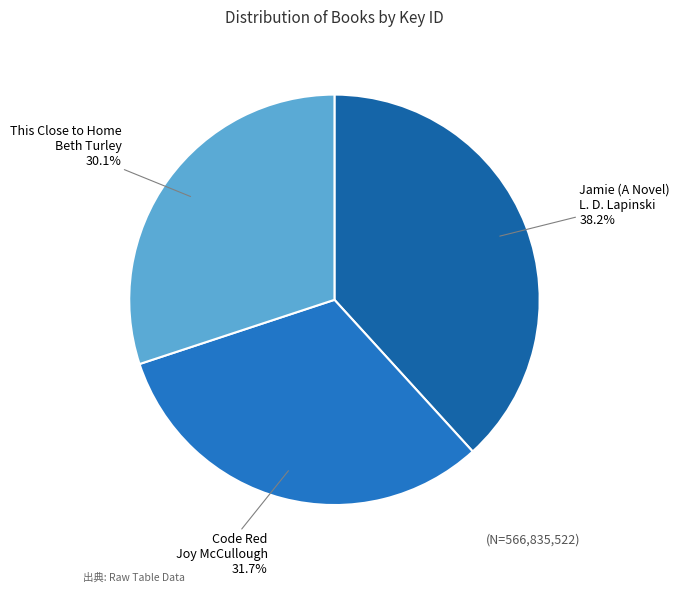

Which slice is the largest?

Jamie (A Novel)